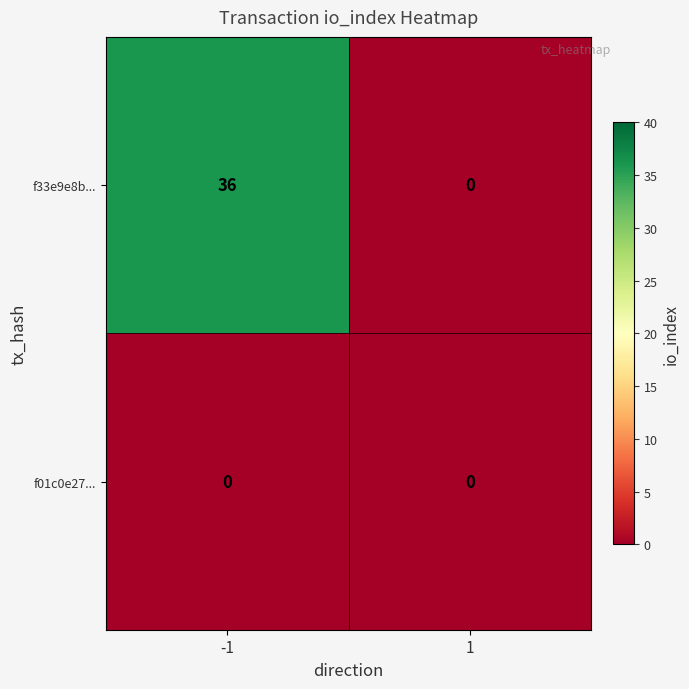

At how many categories does at least one series exceed 21?

1